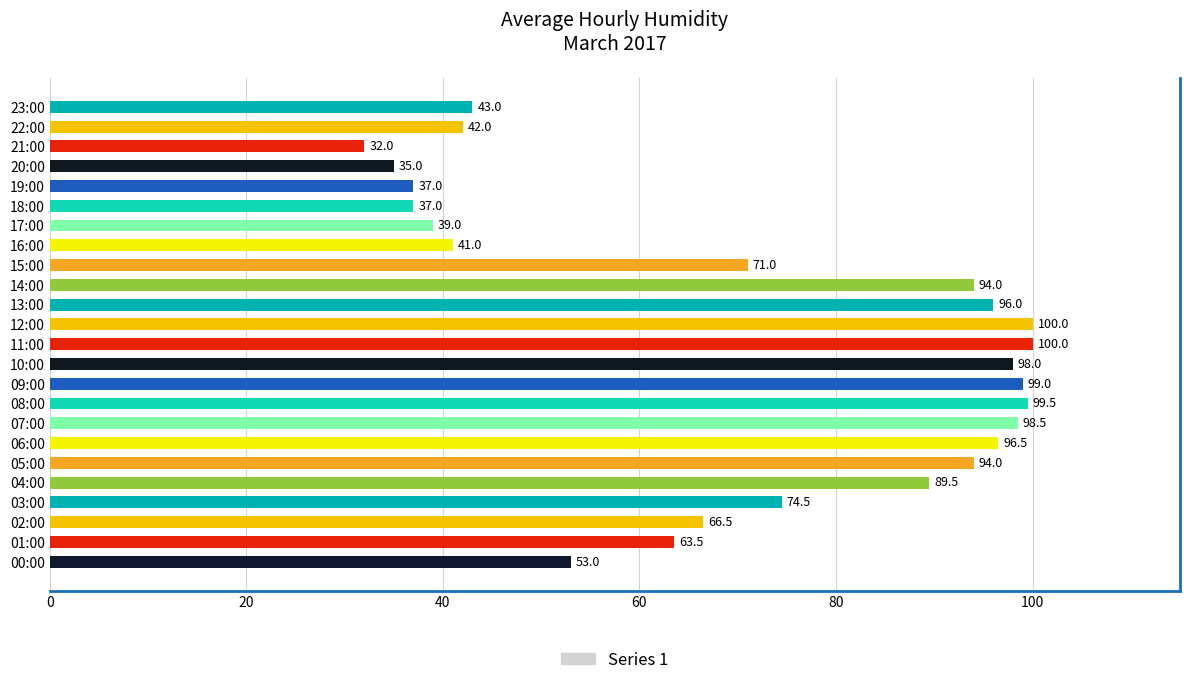

How many bars are there in total?

24